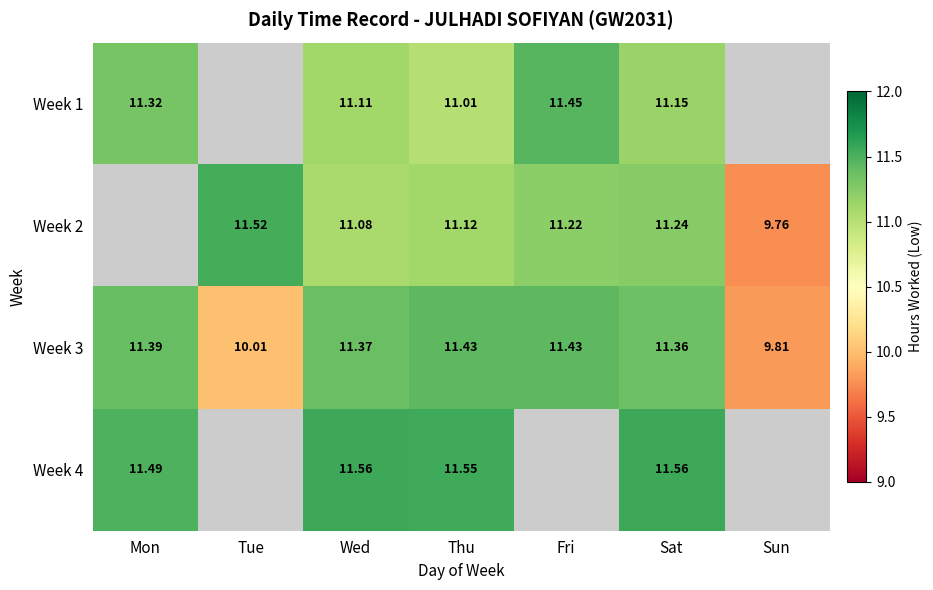

Is the value of Week 2 at Sun greater than the value of Week 3 at Sat?

No